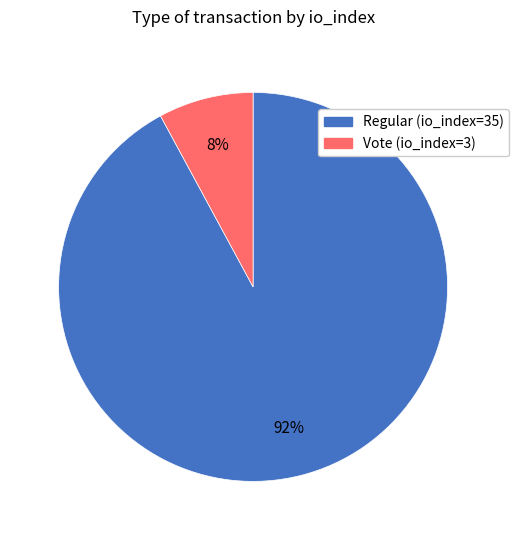

What percentage is the Vote (io_index=3) slice, to the nearest percent?

8%